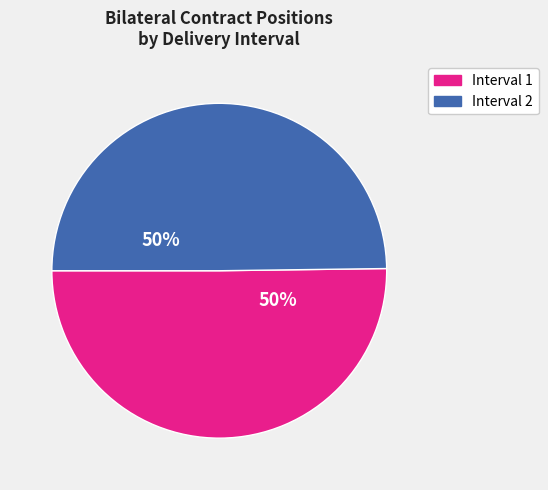

To the nearest percent, what is the average slice percentage?

50%